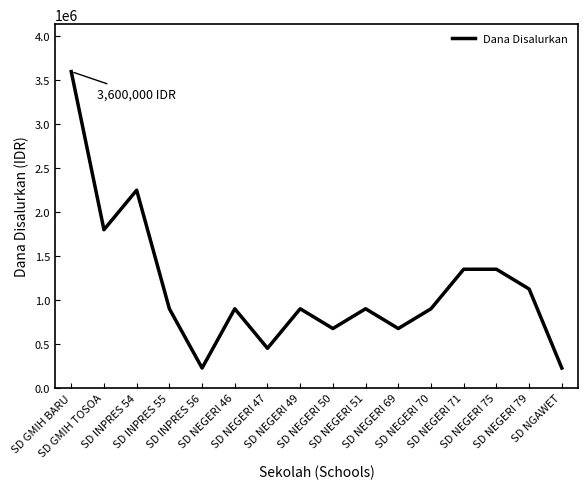

What is the greatest value displayed?

3600000